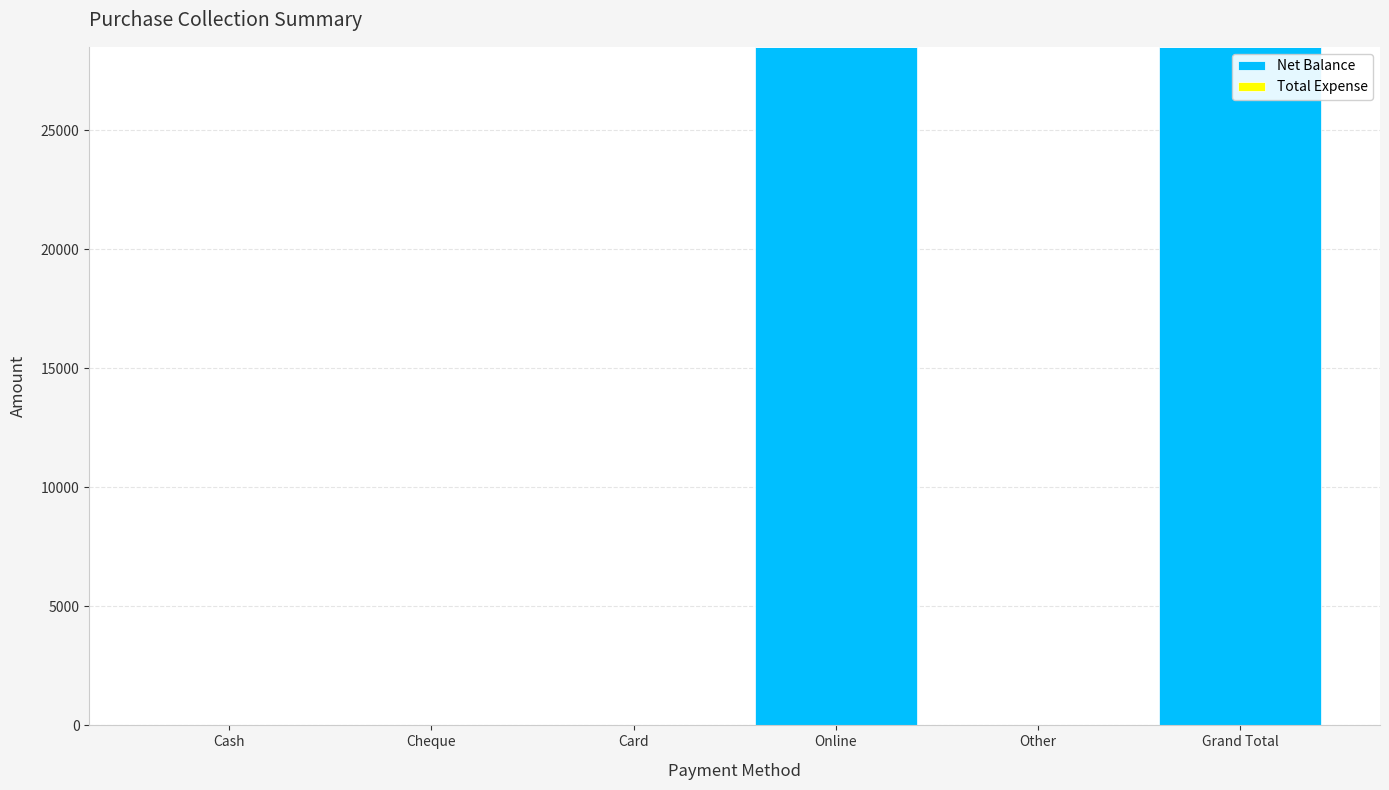

What is the greatest value displayed?

28500